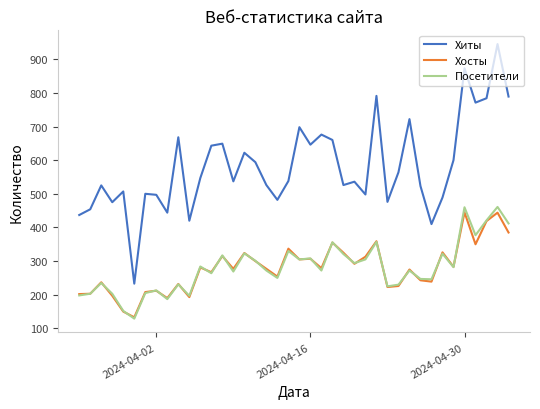

What is the lowest value of the Хиты series?

233